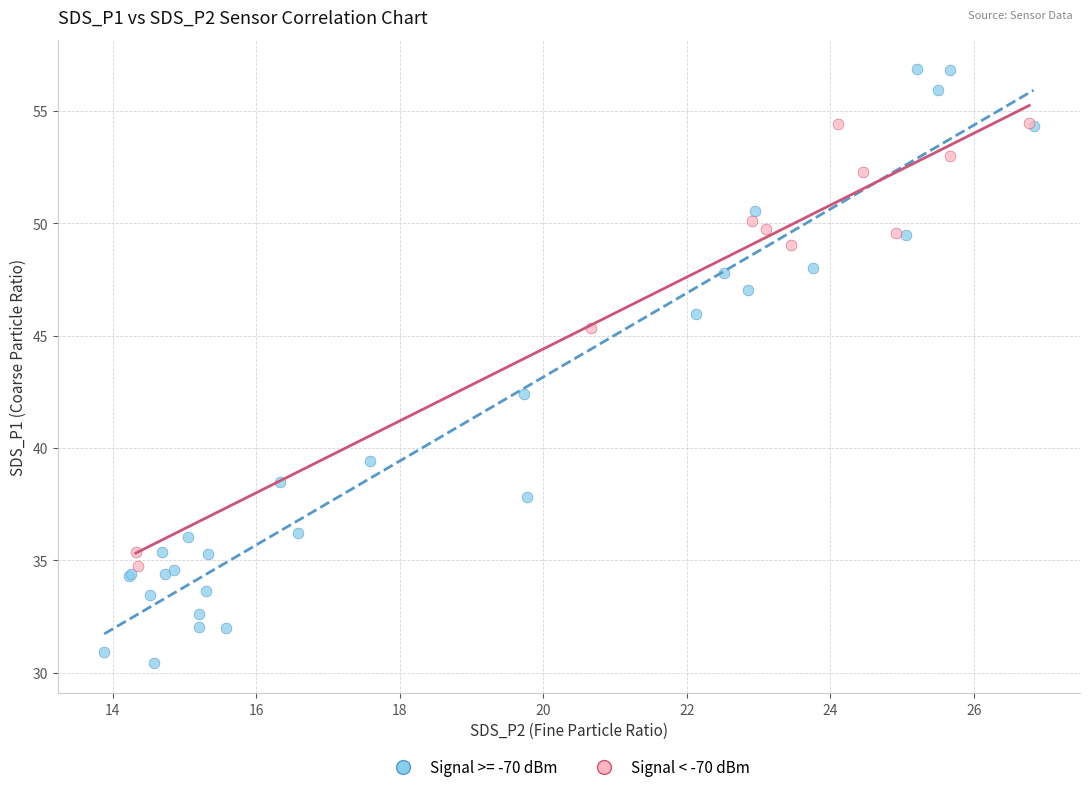

Which series contains the highest Y value?

Signal >= -70 dBm